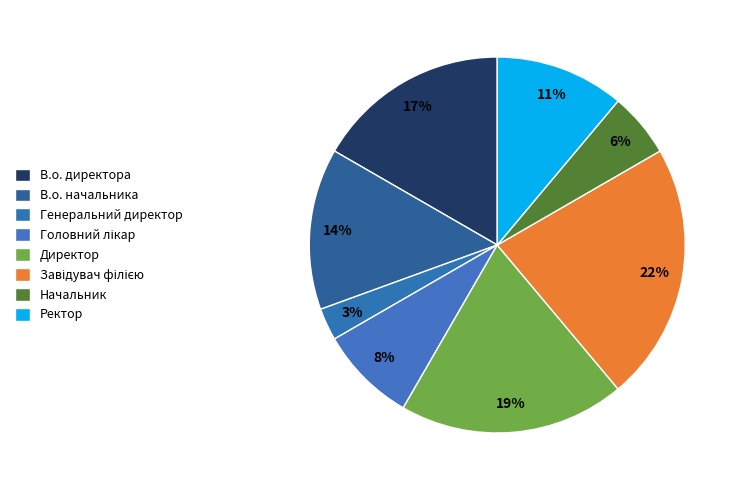

What is the largest slice in the pie chart?

Завідувач філією